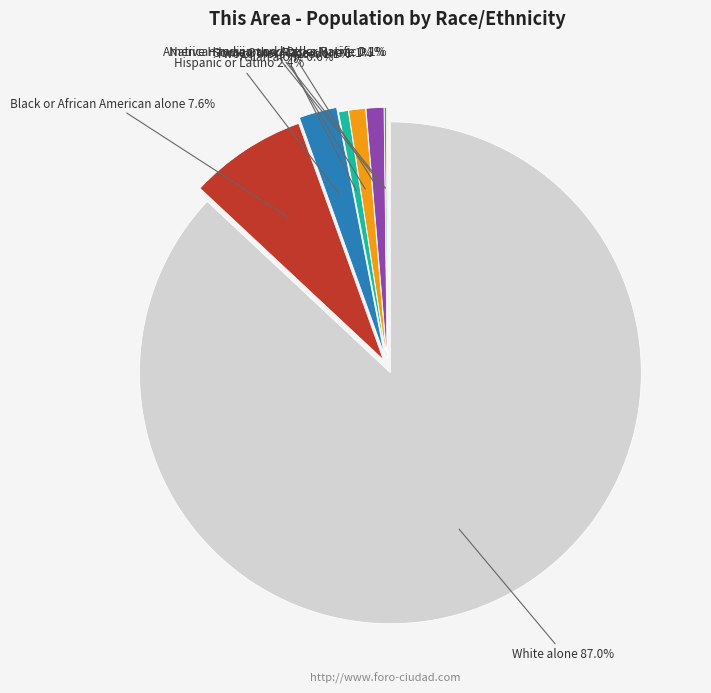

What portion of the pie excludes Black or African American alone?

92.4%